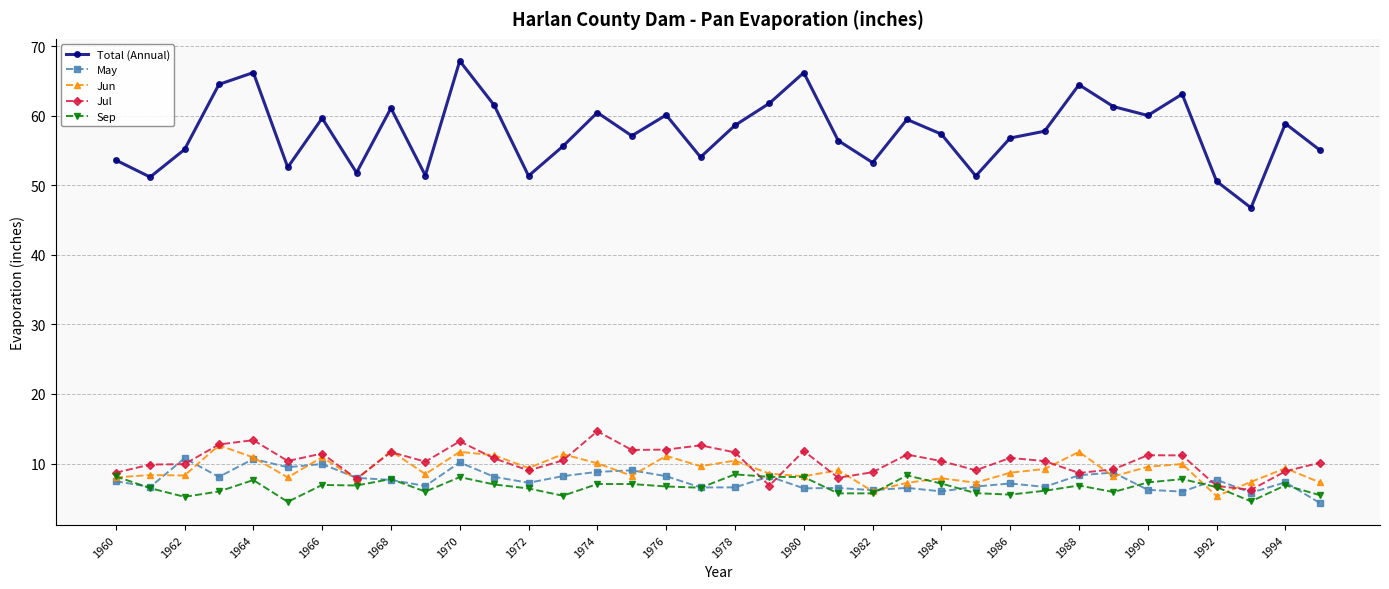

Which series has the largest range (max minus min)?

Total (Annual)